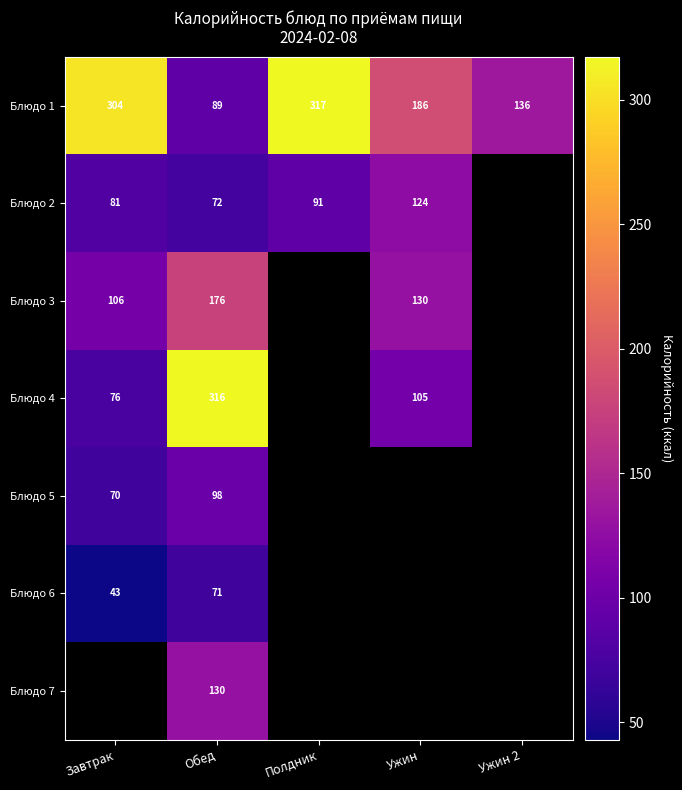

At which label does Блюдо 1 reach its minimum?

Обед